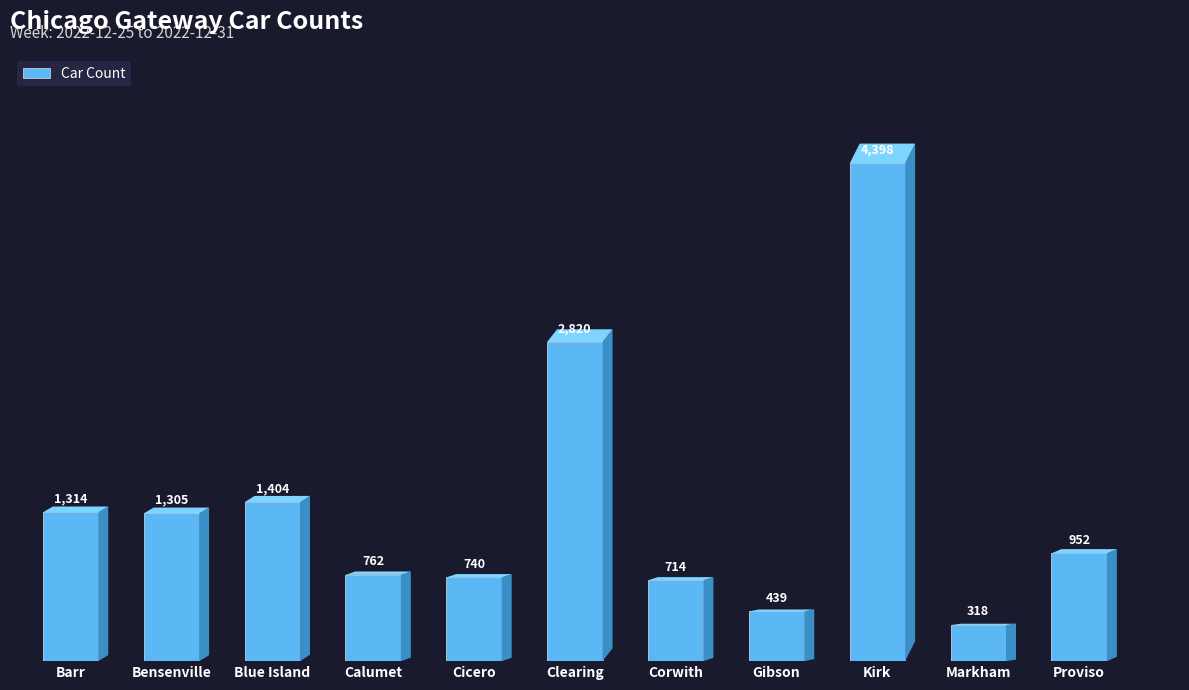

Rank the categories by value from lowest to highest.

Markham, Gibson, Corwith, Cicero, Calumet, Proviso, Bensenville, Barr, Blue Island, Clearing, Kirk